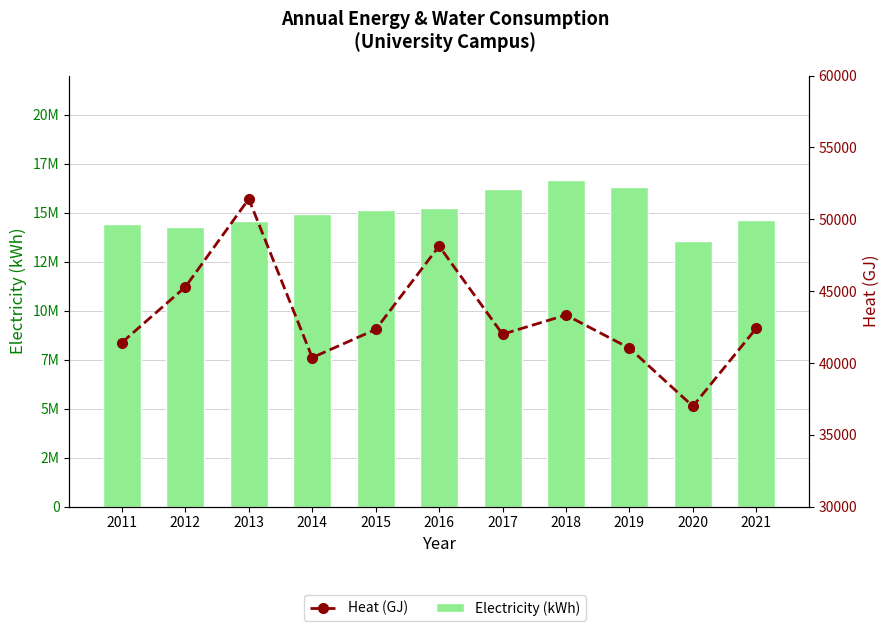

What is the approximate value of Heat (GJ) at 2018?

43336.5